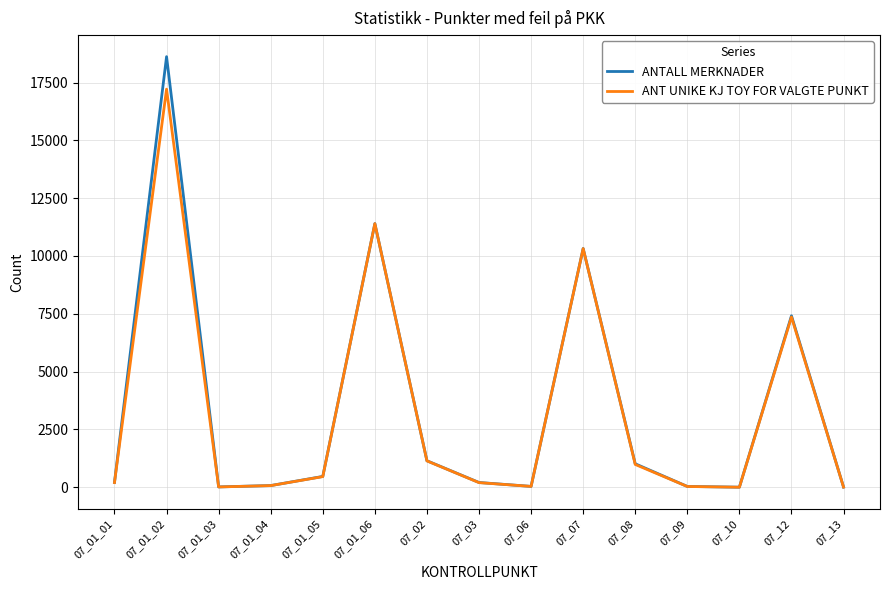

What is the difference between the second highest and minimum values in the ANTALL MERKNADER series?

11397